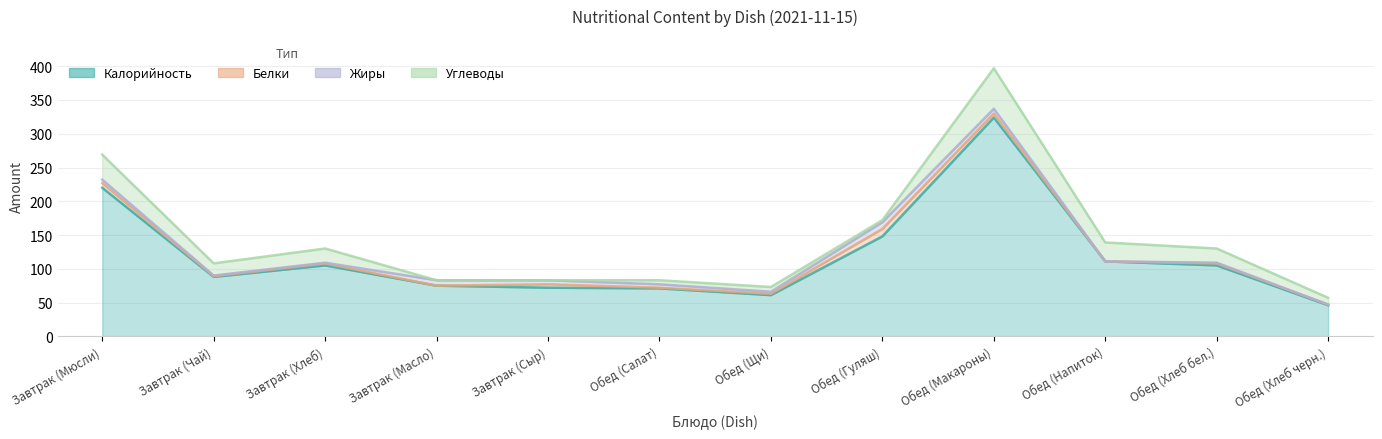

What is the label of the 10th point from the left?

Обед (Напиток)